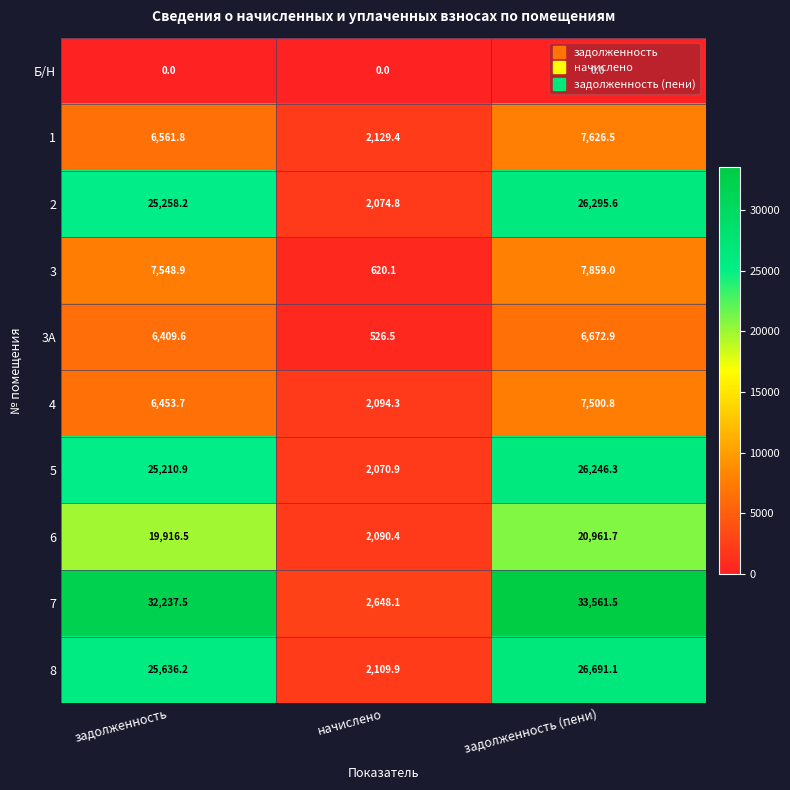

What is the spread (max minus min) of values at задолженность (пени)?

33561.5